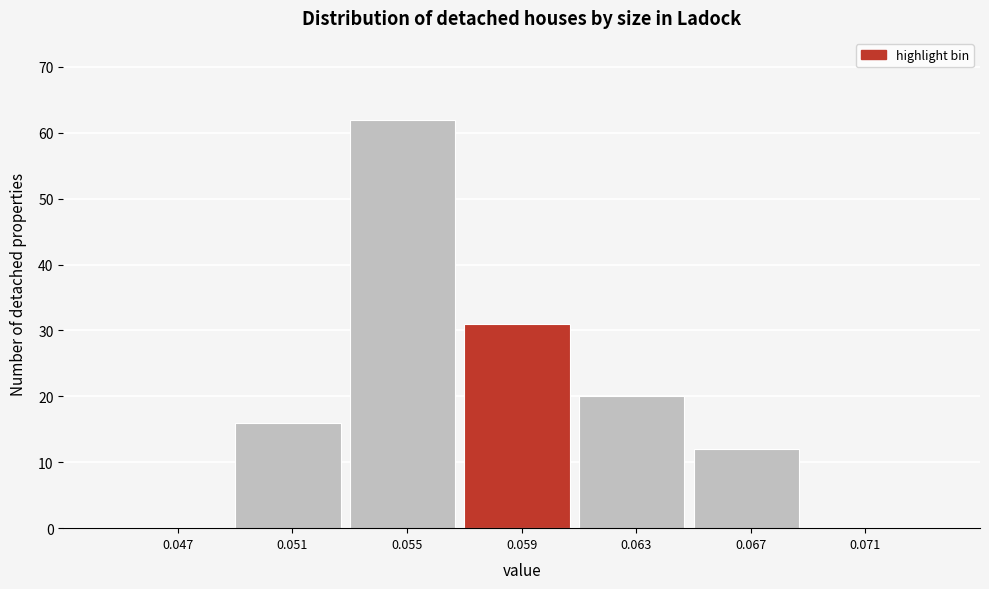

Reading right to left, list all the values displayed in this chart.

0.071=0	0.067=12	0.063=20	0.059=31	0.055=62	0.051=16	0.047=0